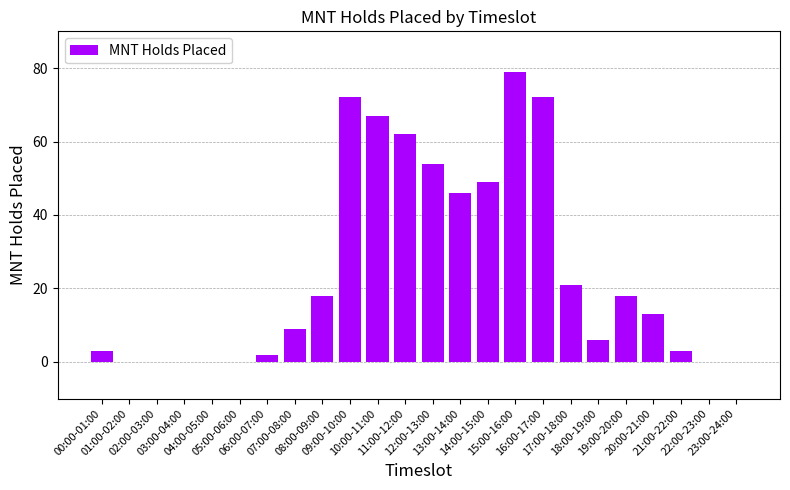

What is the maximum value shown in the chart?

79